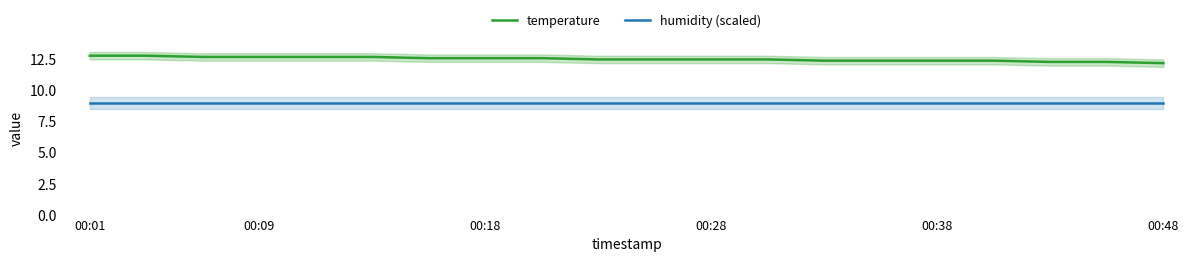

Is it true that humidity (scaled) equals 12.7 at 00:09?

False